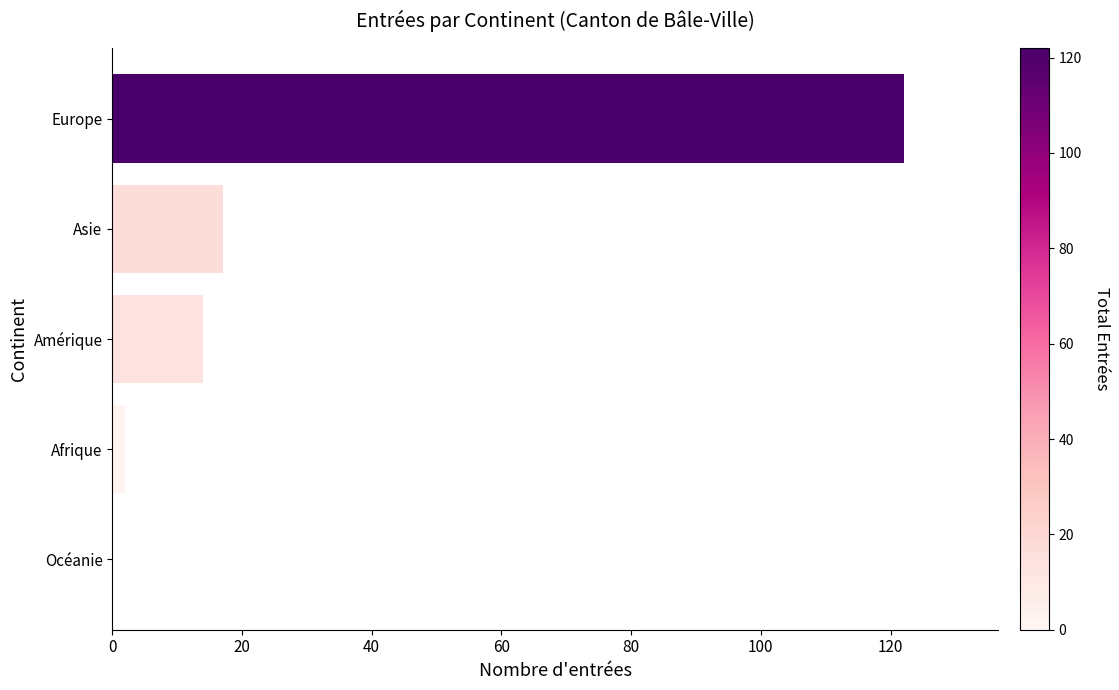

Between Afrique and Amérique, which is larger?

Amérique